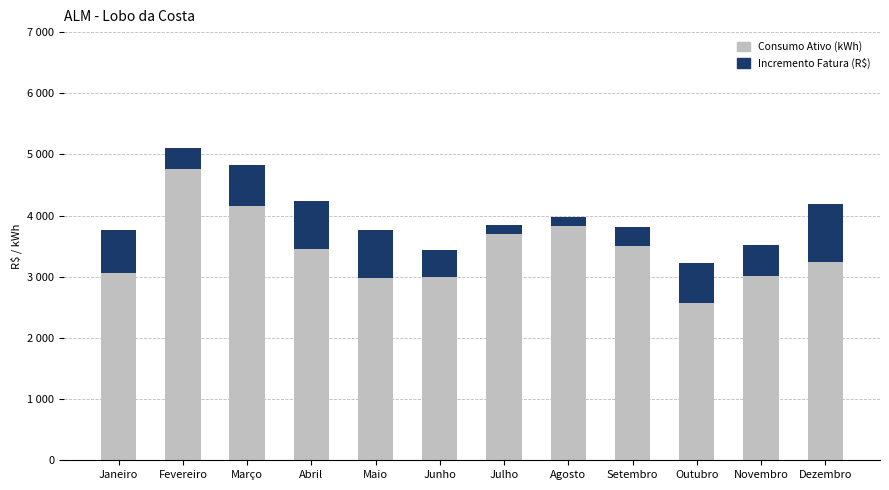

The Consumo Ativo (kWh) series shows 3003.0 at Junho. True or false?

True